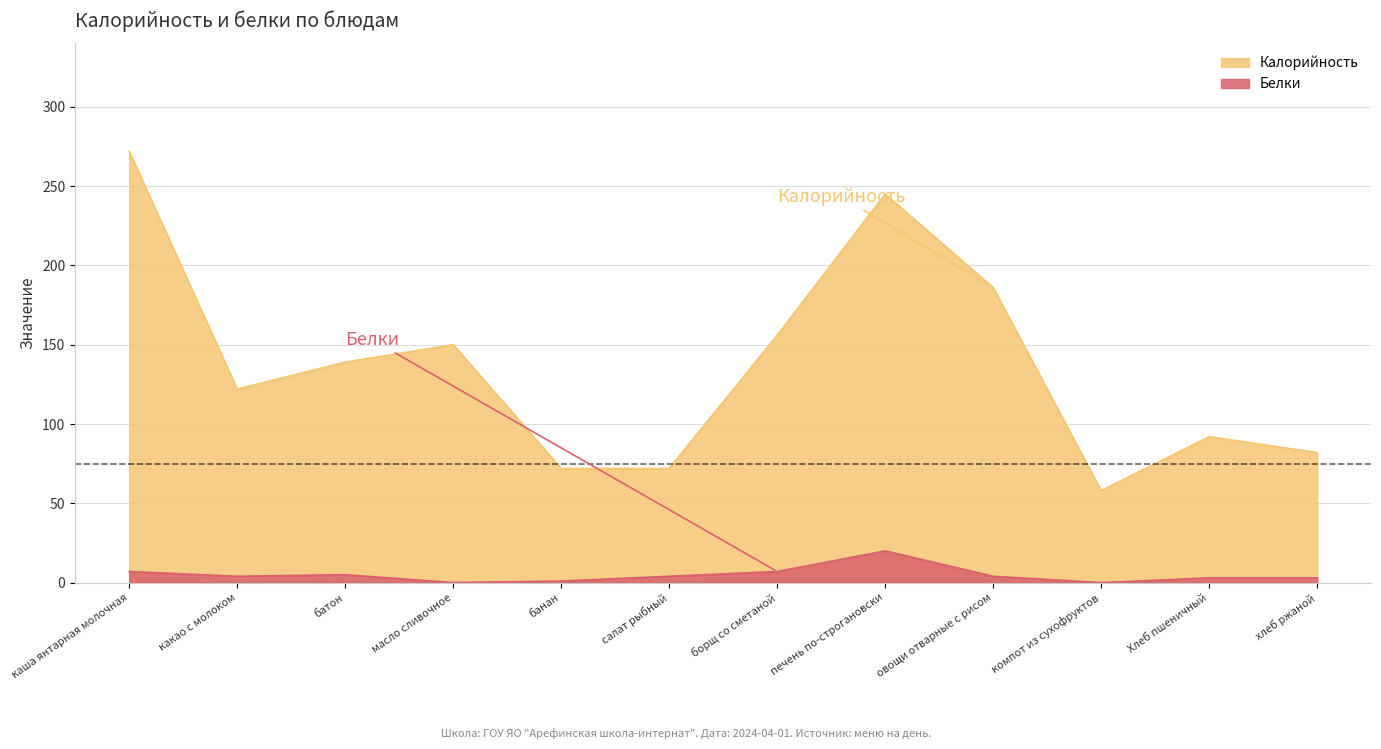

What is the value of the Калорийность point at the 10th from the left?

58